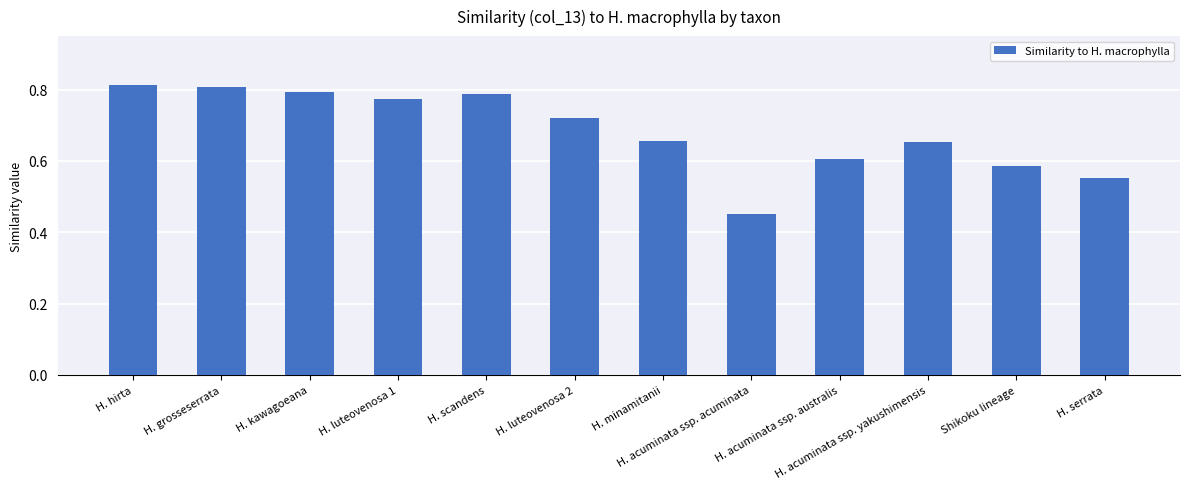

The value at H. minamitanii is 0.3. True or false?

False